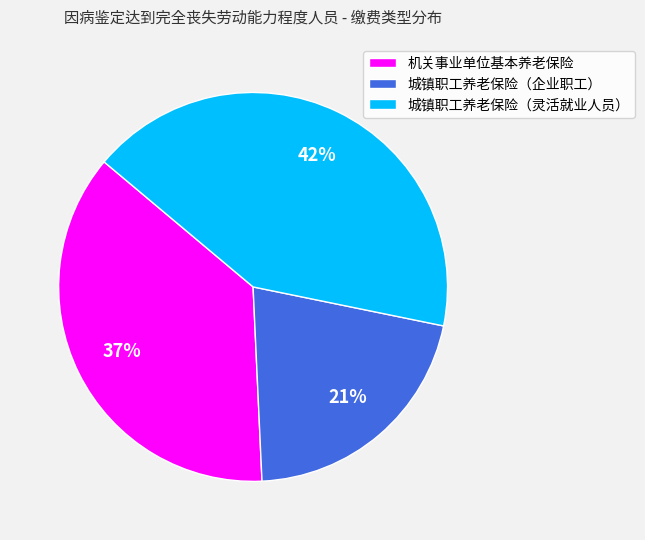

What is the ratio of the value at 城镇职工养老保险（灵活就业人员） to the value at 城镇职工养老保险（企业职工）?

2.0